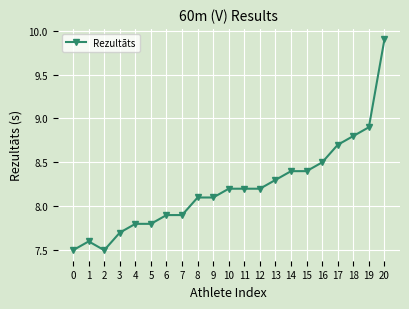

How many lines are shown in the chart?

1